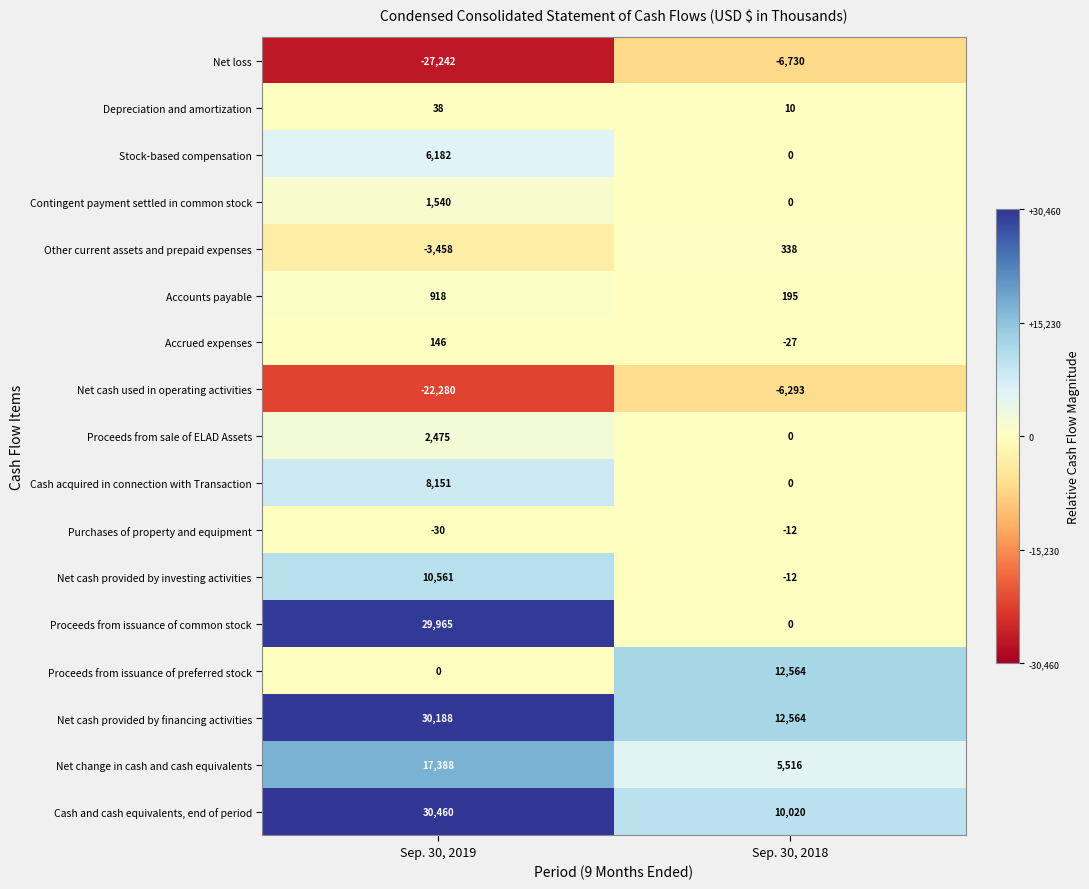

List the series in order of their peak value, highest first.

Cash and cash equivalents, end of period, Net cash provided by financing activities, Proceeds from issuance of common stock, Net change in cash and cash equivalents, Proceeds from issuance of preferred stock, Net cash provided by investing activities, Cash acquired in connection with Transaction, Stock-based compensation, Proceeds from sale of ELAD Assets, Contingent payment settled in common stock, Accounts payable, Other current assets and prepaid expenses, Accrued expenses, Depreciation and amortization, Purchases of property and equipment, Net cash used in operating activities, Net loss